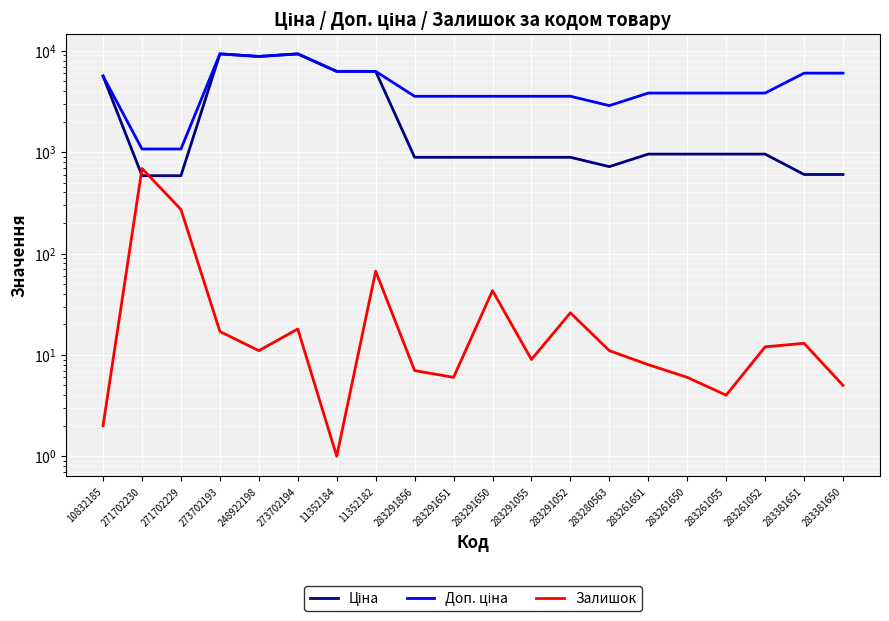

Is the value of Залишок at 10832185 greater than the value of Доп. ціна at 11352182?

No